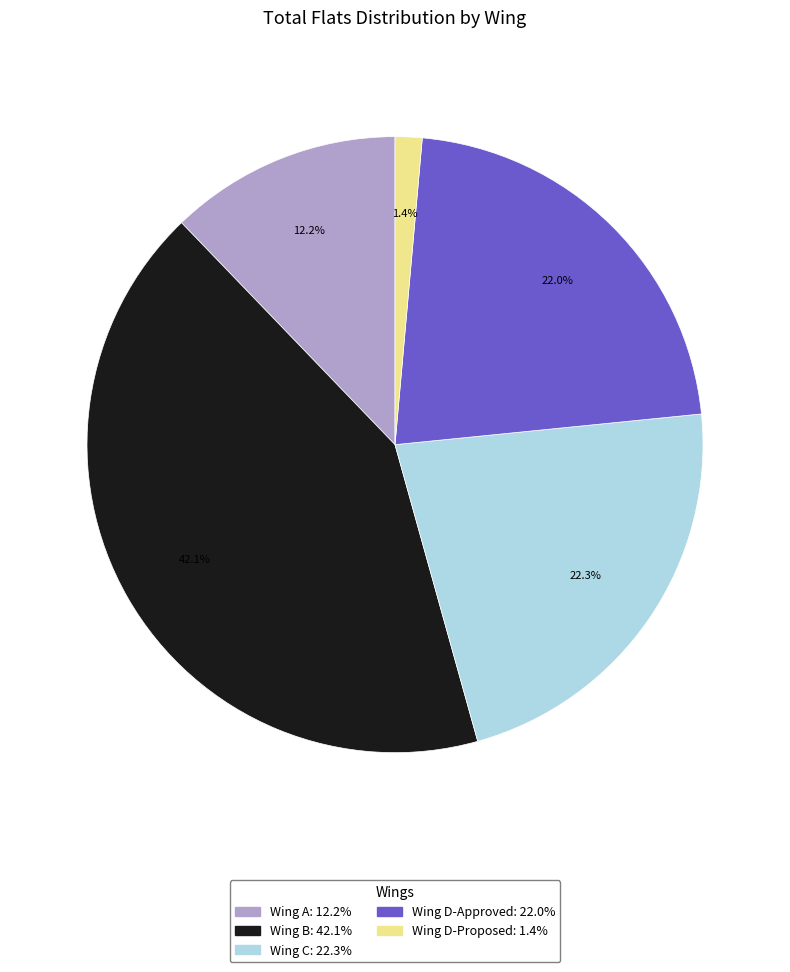

Is it true that Wing D-Approved is 22% of the pie?

True